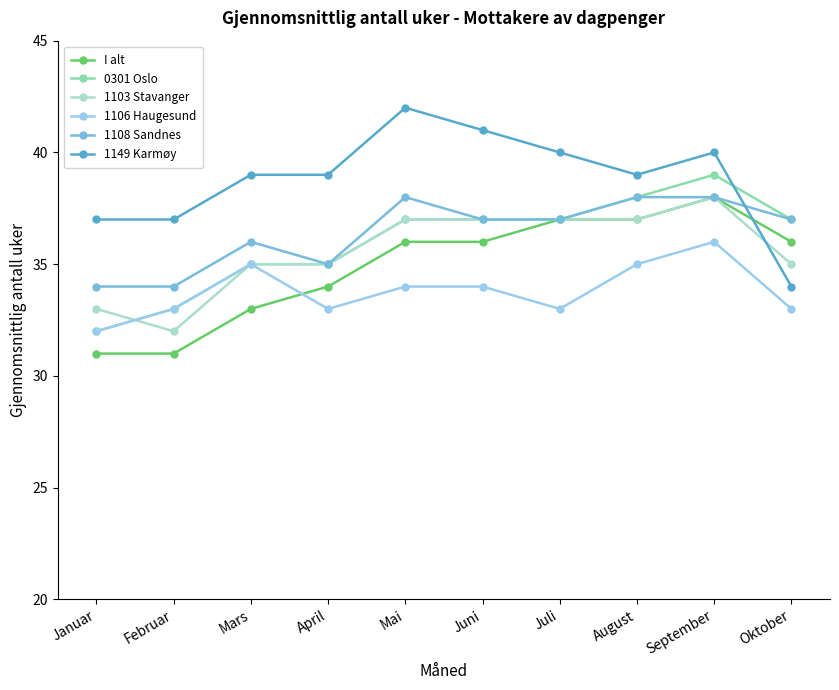

What is the difference between the maximum and minimum values in the I alt series?

7